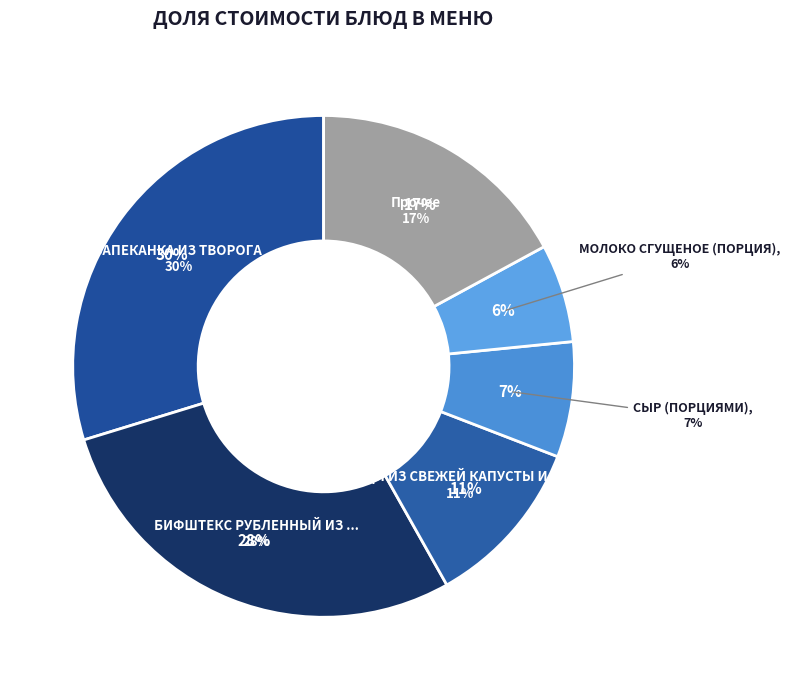

To the nearest percent, what portion does СОУС ТОМАТНЫЙ №1011 represent?

1%